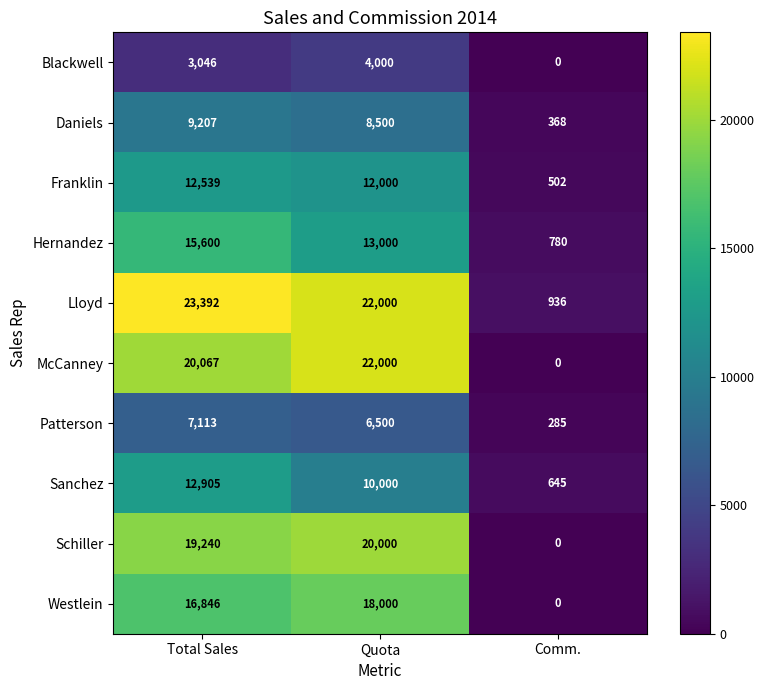

How many distinct data groups are displayed?

10